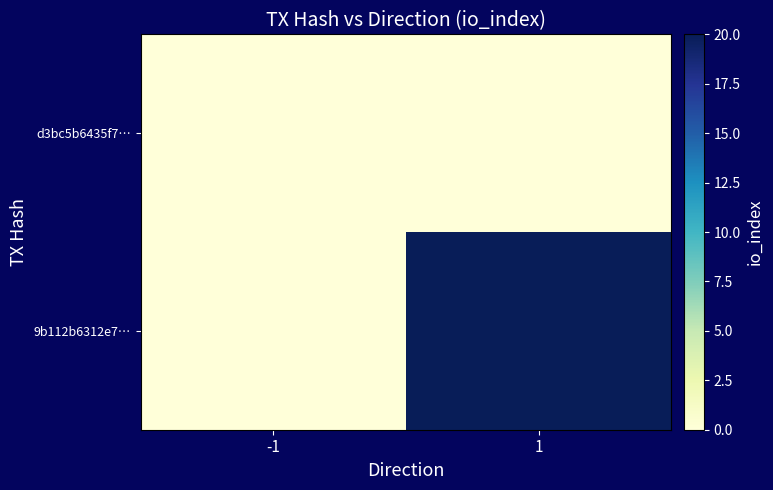

Reading right to left, what are all the values shown in this chart?

d3bc5b6435f7…: 1=0	-1=0
9b112b6312e7…: 1=20	-1=0